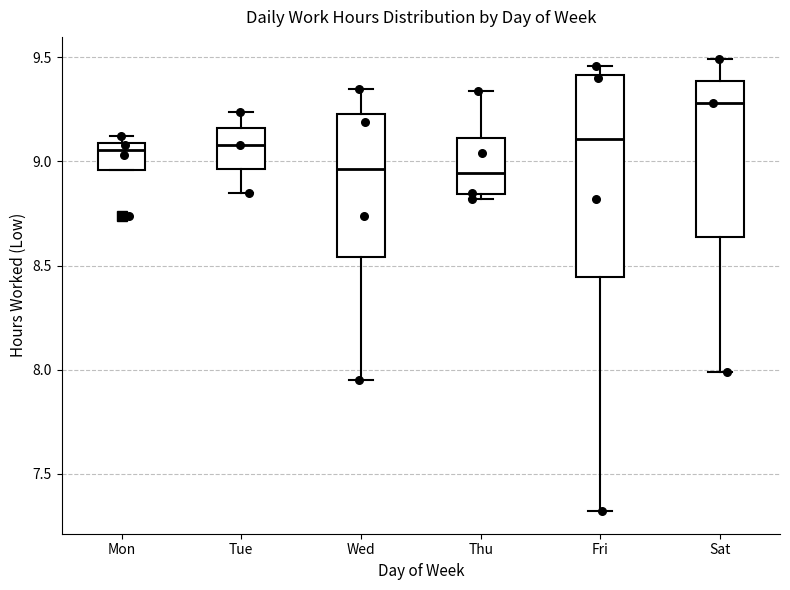

Comparing the boxes themselves (not the whiskers), which one is the tallest?

Fri